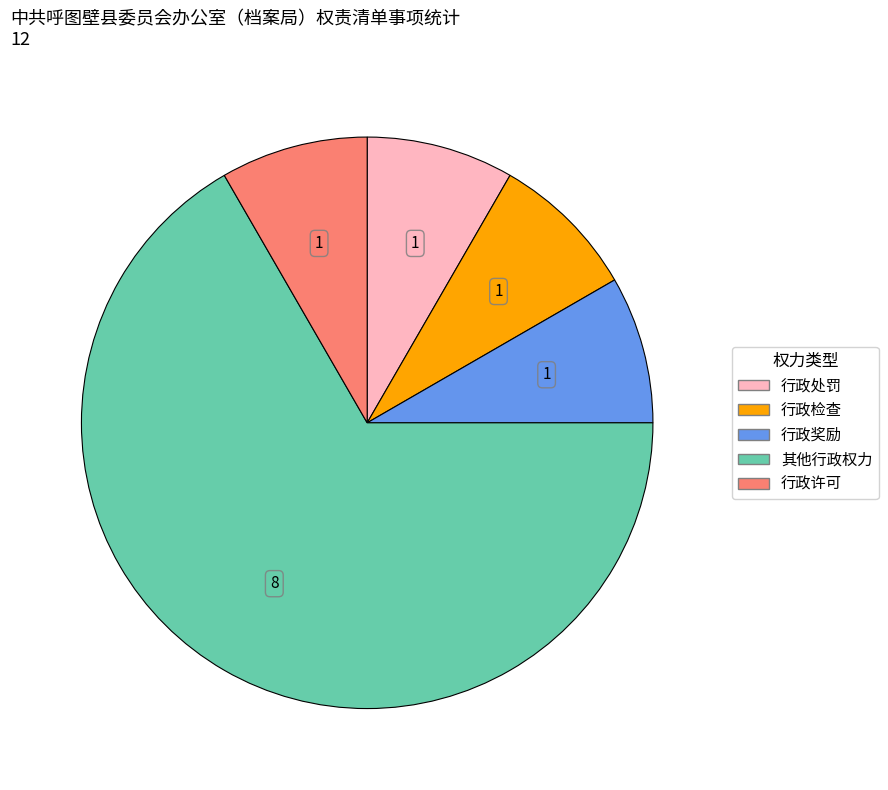

Is the sum of 行政检查 and 行政许可 greater than half?

No